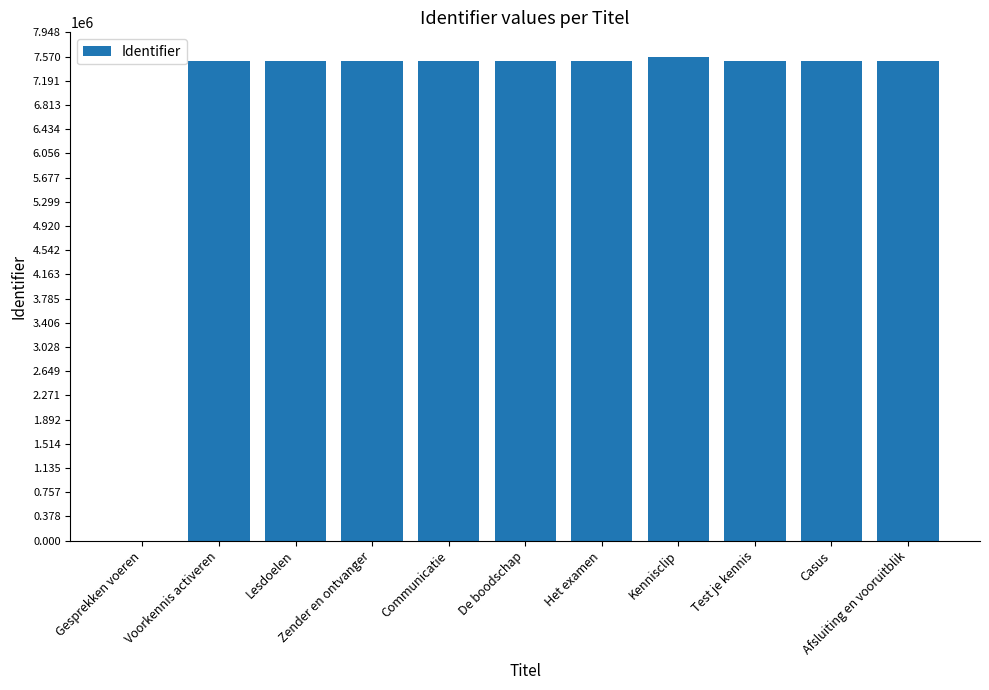

What is the sum of all values?

75034910